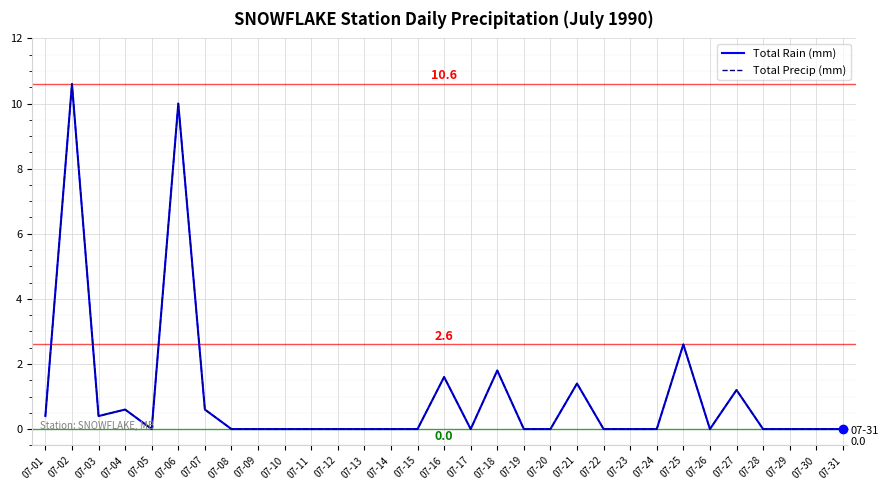

True or false: Total Precip (mm) and Total Rain (mm) intersect in this chart.

False